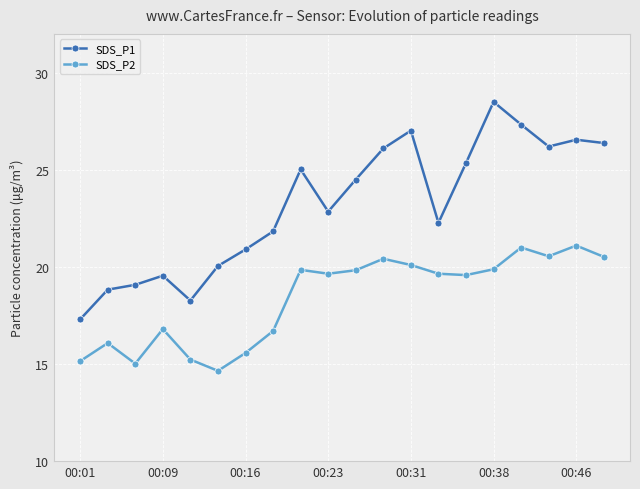

Which series has the largest range (max minus min)?

SDS_P1